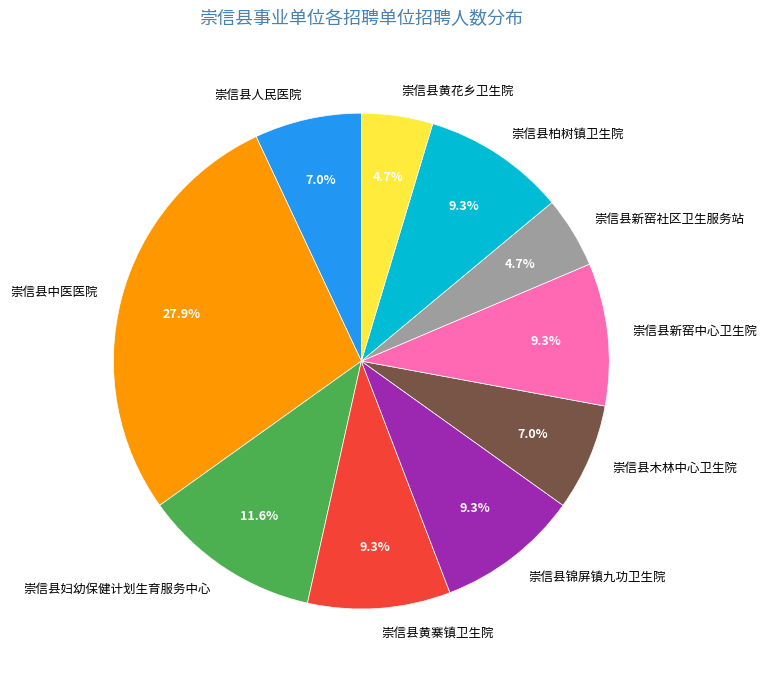

To the nearest percent, what is the difference between the 崇信县人民医院 and 崇信县中医医院 slice percentages?

21%